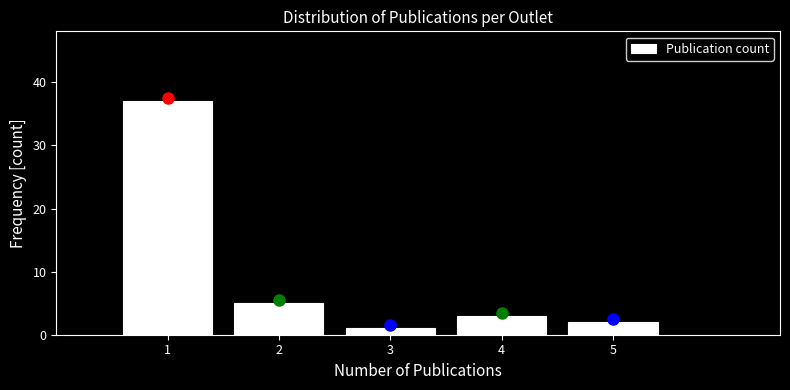

Over which range of the x-axis is the bar tallest?

0.5 to 1.5